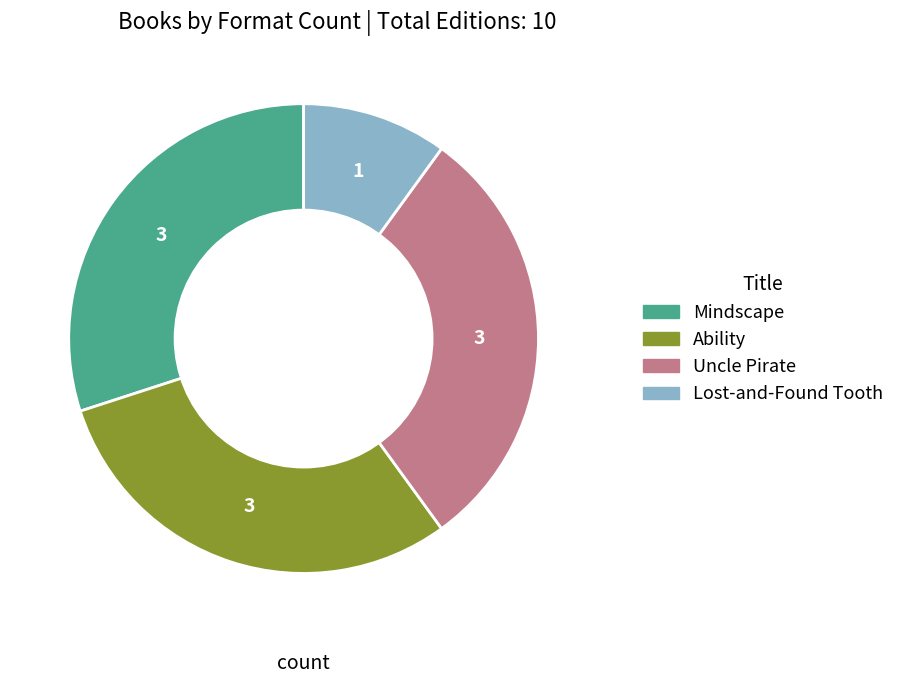

Is the sum of Lost-and-Found Tooth and Ability greater than half?

No